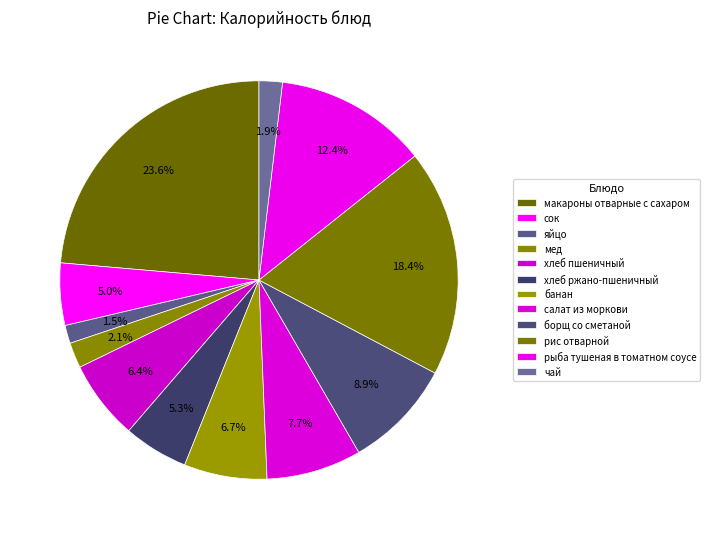

Combined, do яйцо and чай account for over 50%?

No